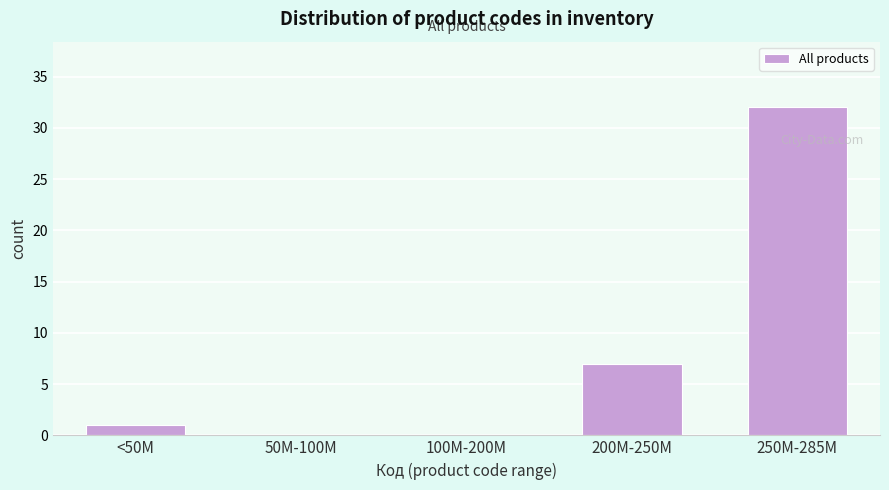

Reading right to left, extract all data points from this chart.

250M-285M=32	200M-250M=7	100M-200M=0	50M-100M=0	<50M=1